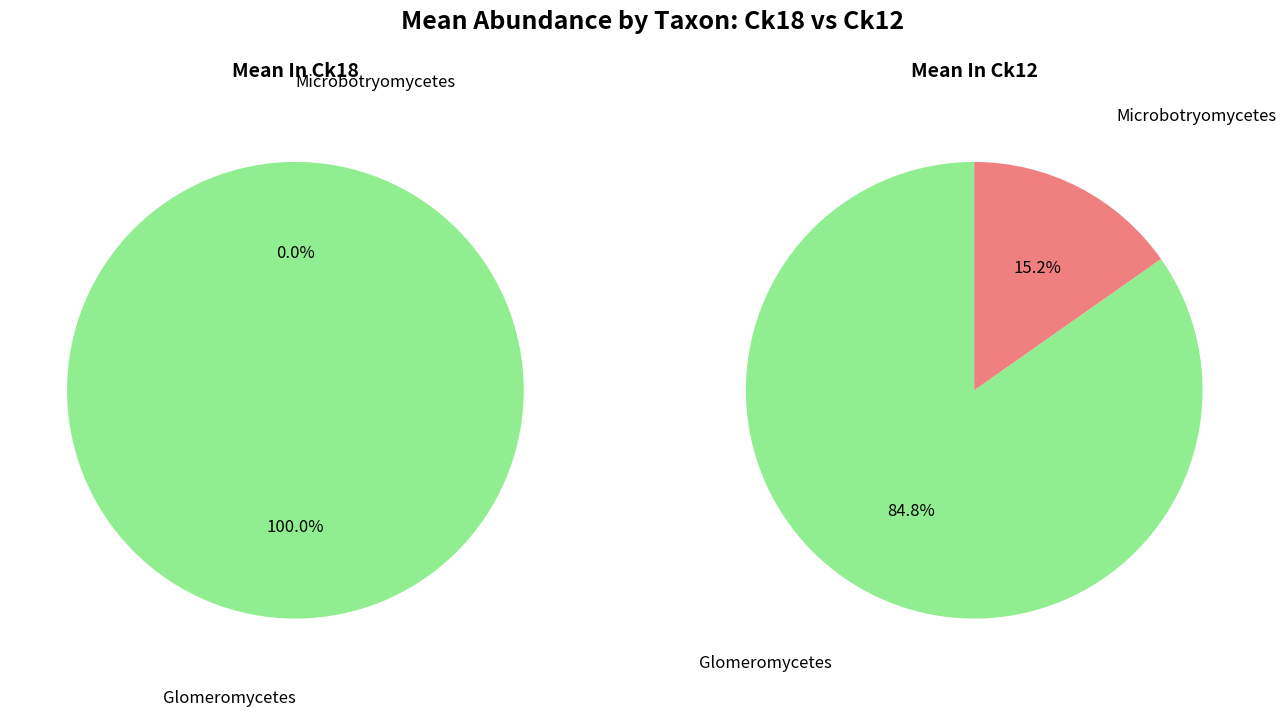

What percentage is the values_ck18 slice, to the nearest percent?

100%